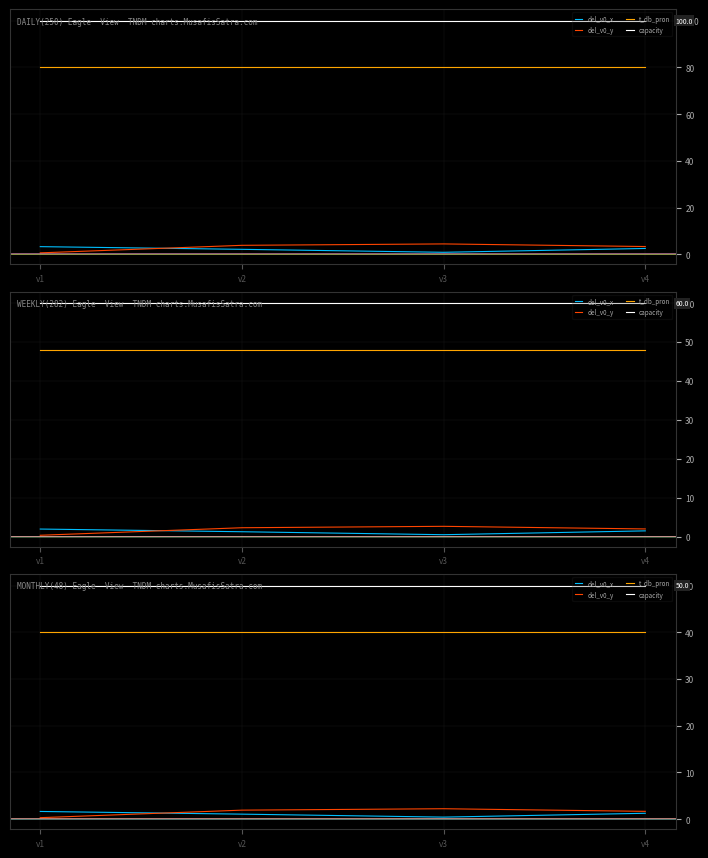

True or false: del_v0_y has more than 0 interior local peaks.

True